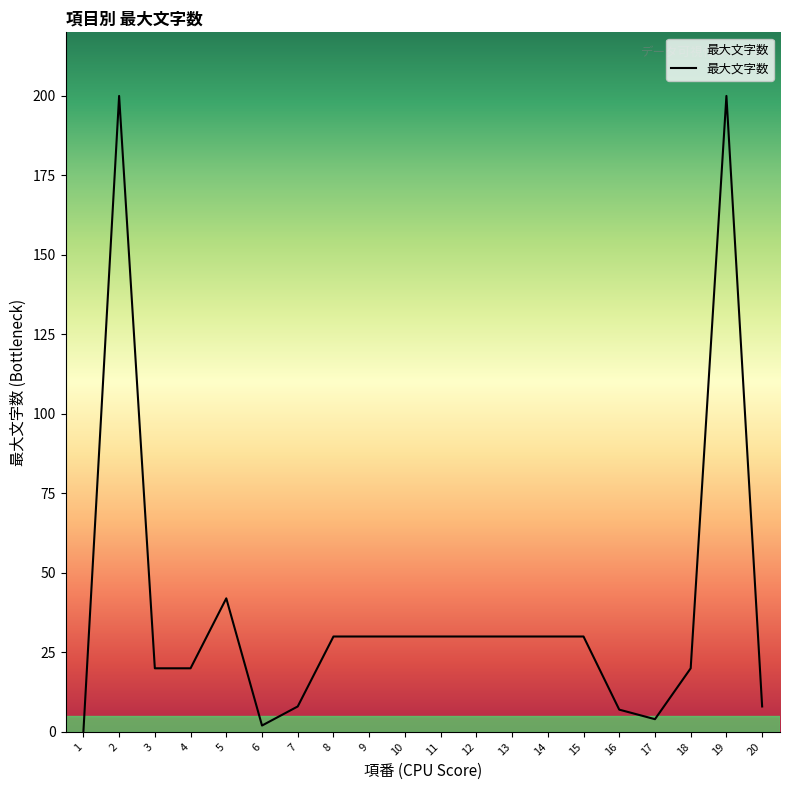

What is the maximum value shown in the chart?

200